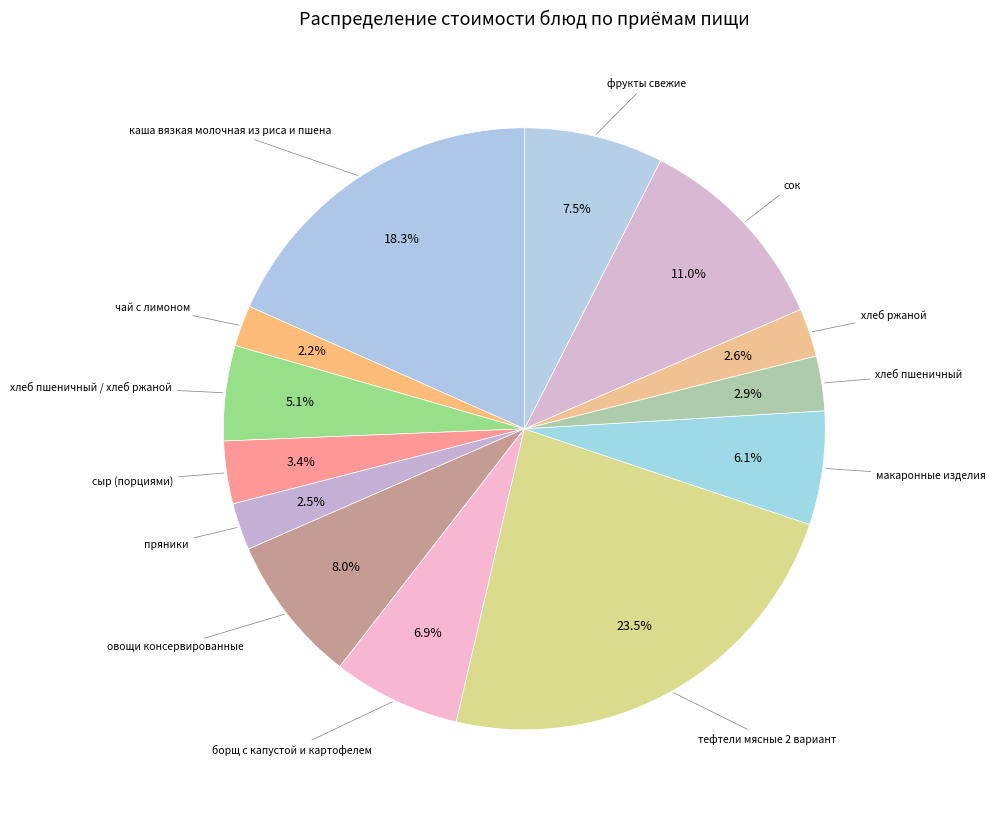

What is the total percentage of сок and хлеб ржаной?

13.6%